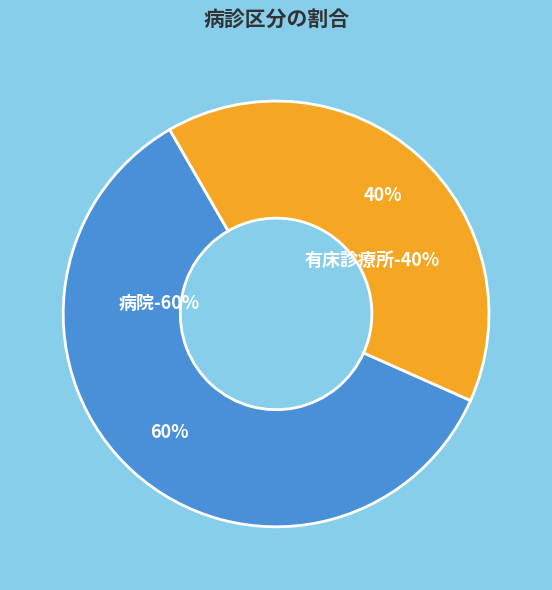

Which has a higher value, 病院 or 有床診療所?

病院